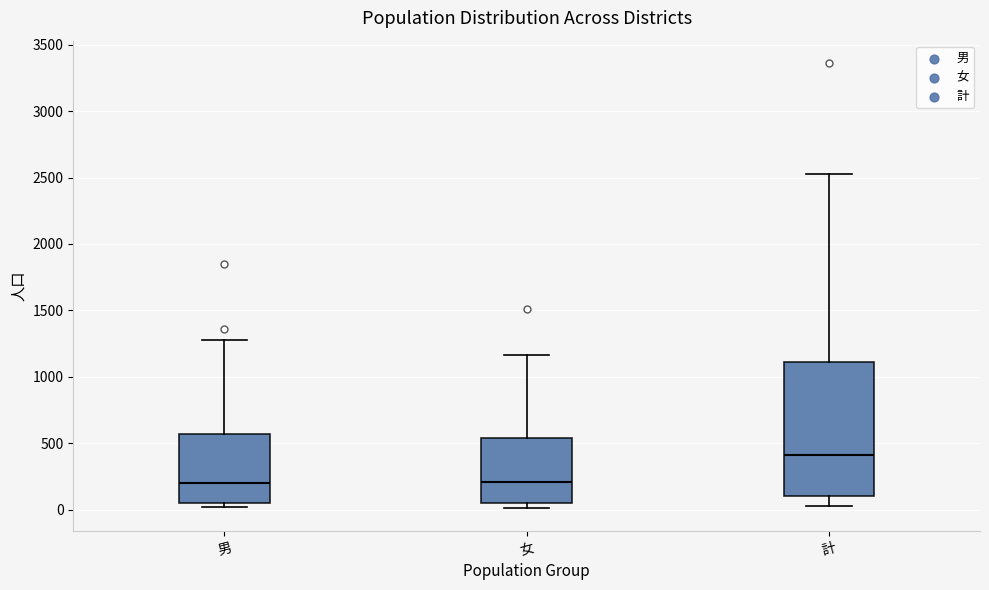

Comparing the boxes themselves (not the whiskers), which one is the tallest?

計